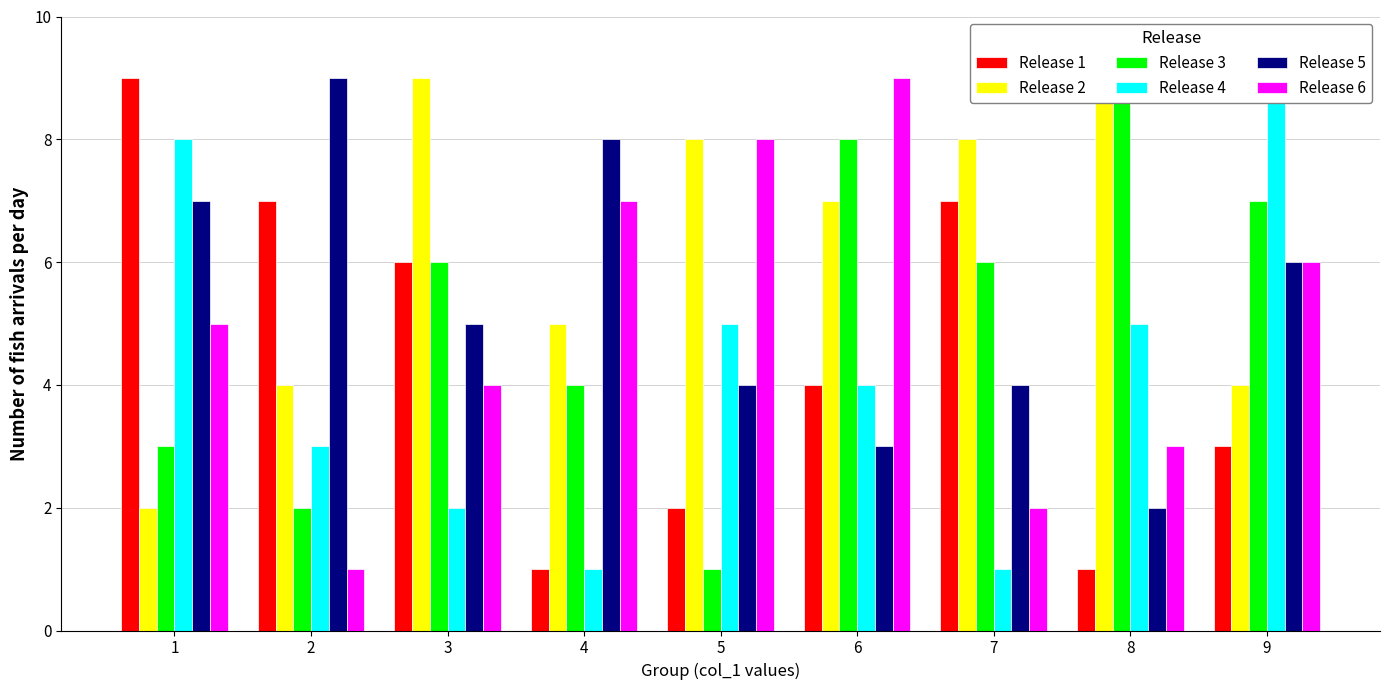

Count the Release 3 values in the range 3 to 7.

5